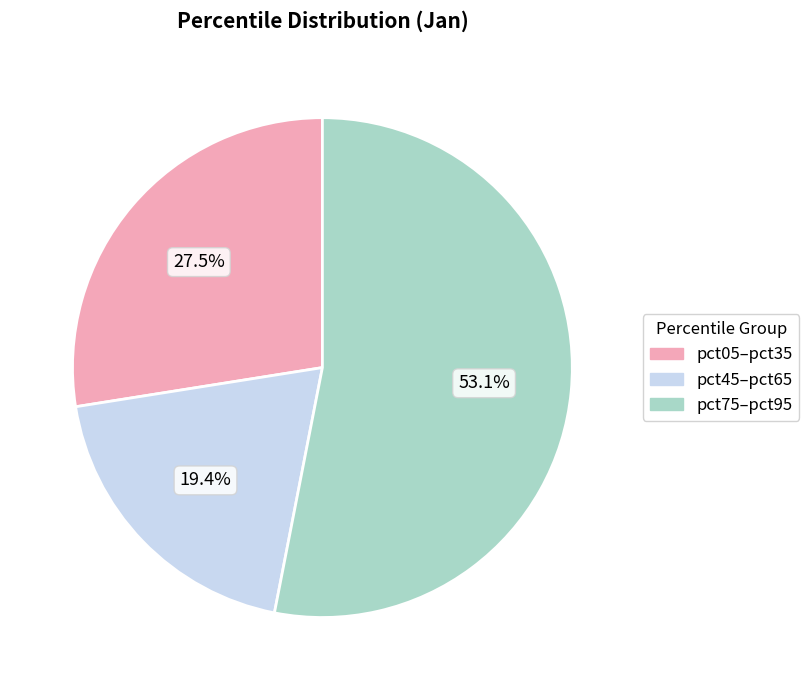

Is there a majority slice in this chart?

Yes